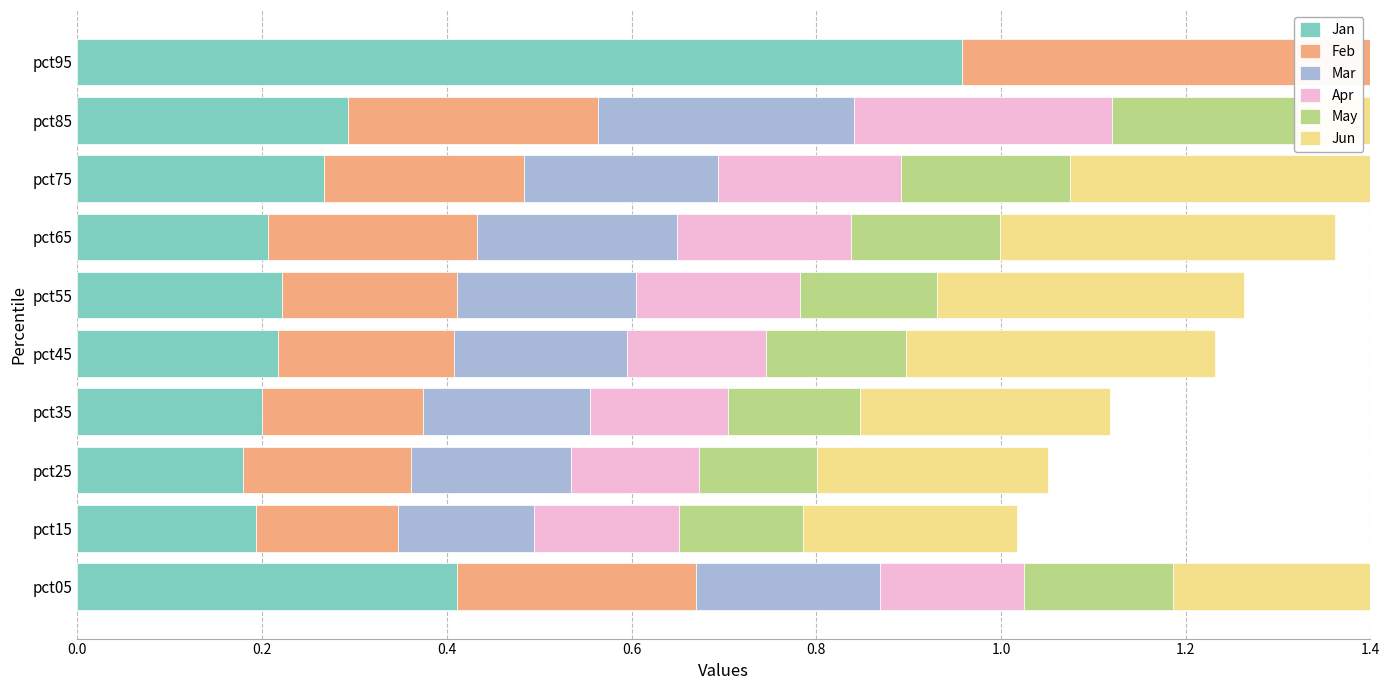

Which series has the largest range (max minus min)?

Jun